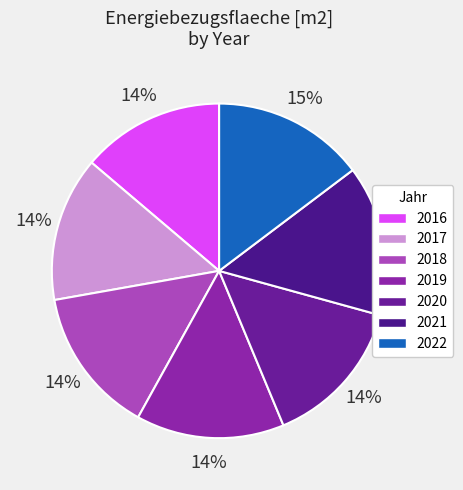

How many slices are in this pie chart?

7